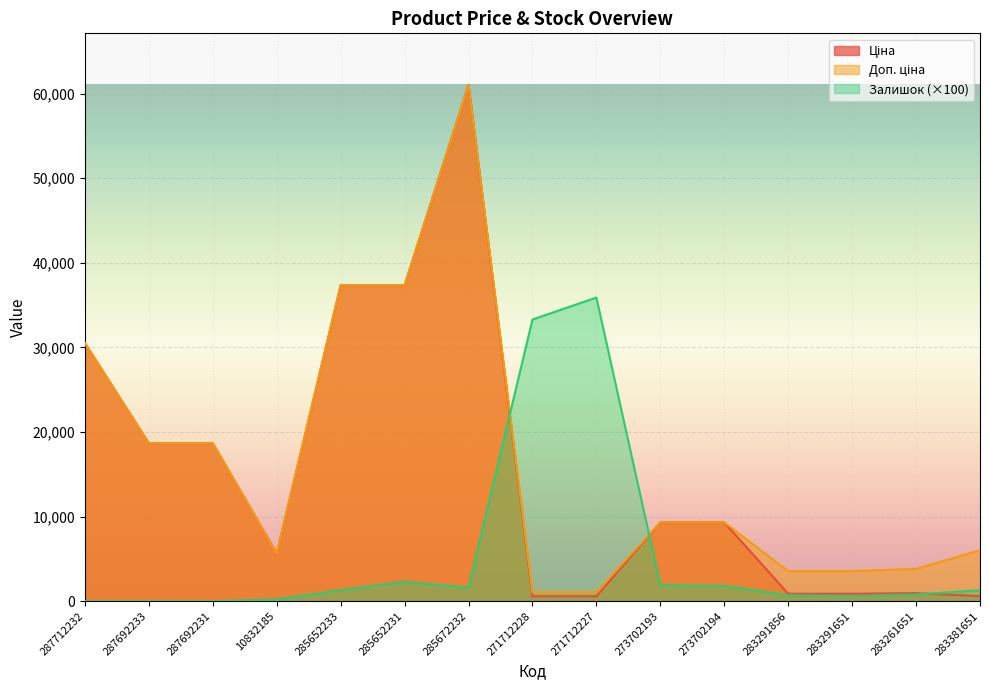

At how many categories does at least one series exceed 46868?

1